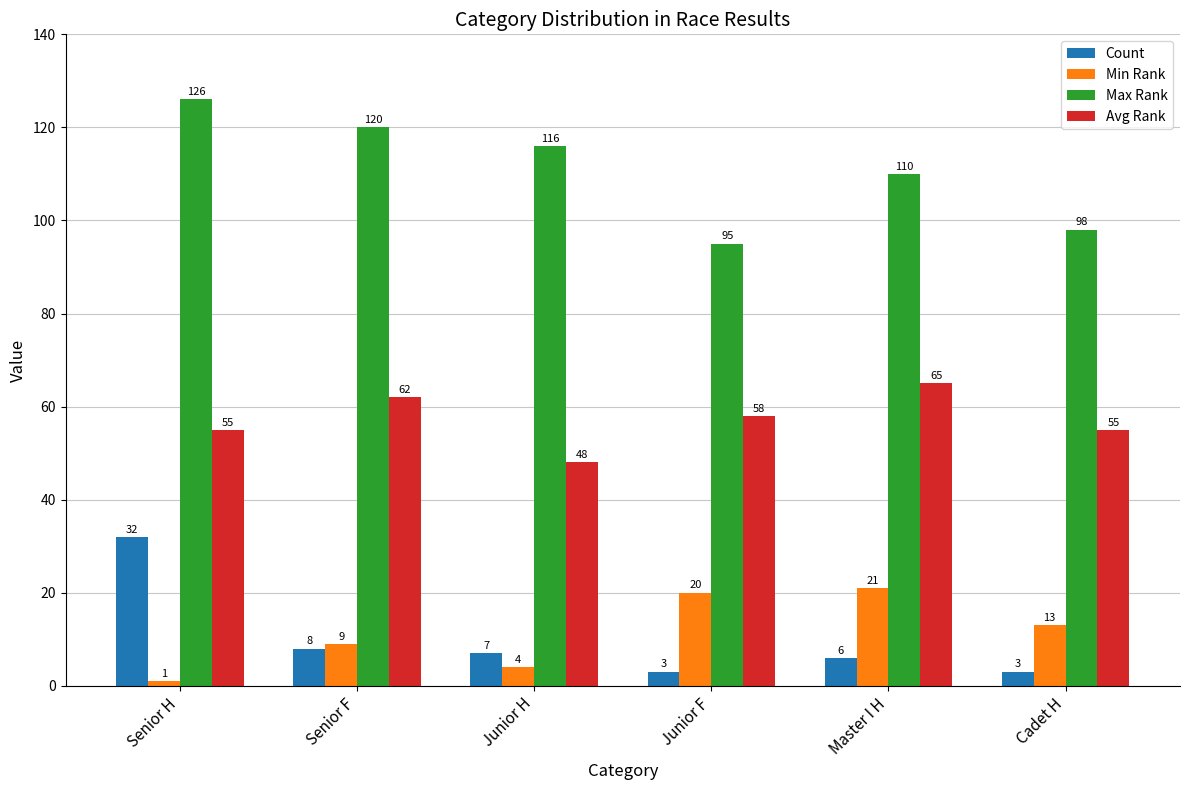

True or false: Count has a value of 6 at Master I H.

True